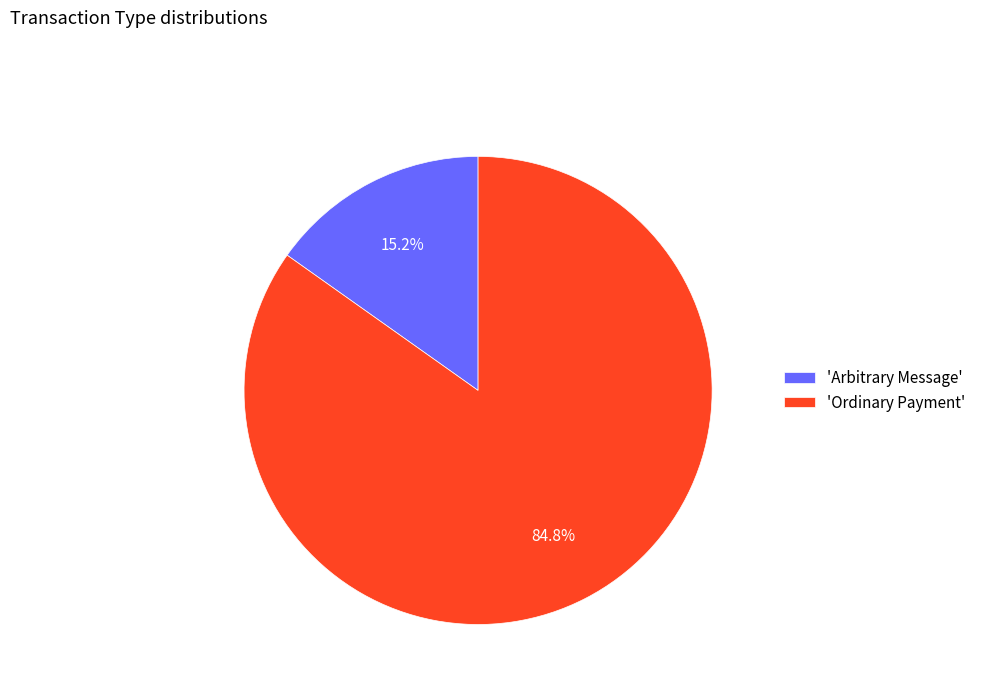

Between 'Arbitrary Message' and 'Ordinary Payment', which is larger?

'Ordinary Payment'